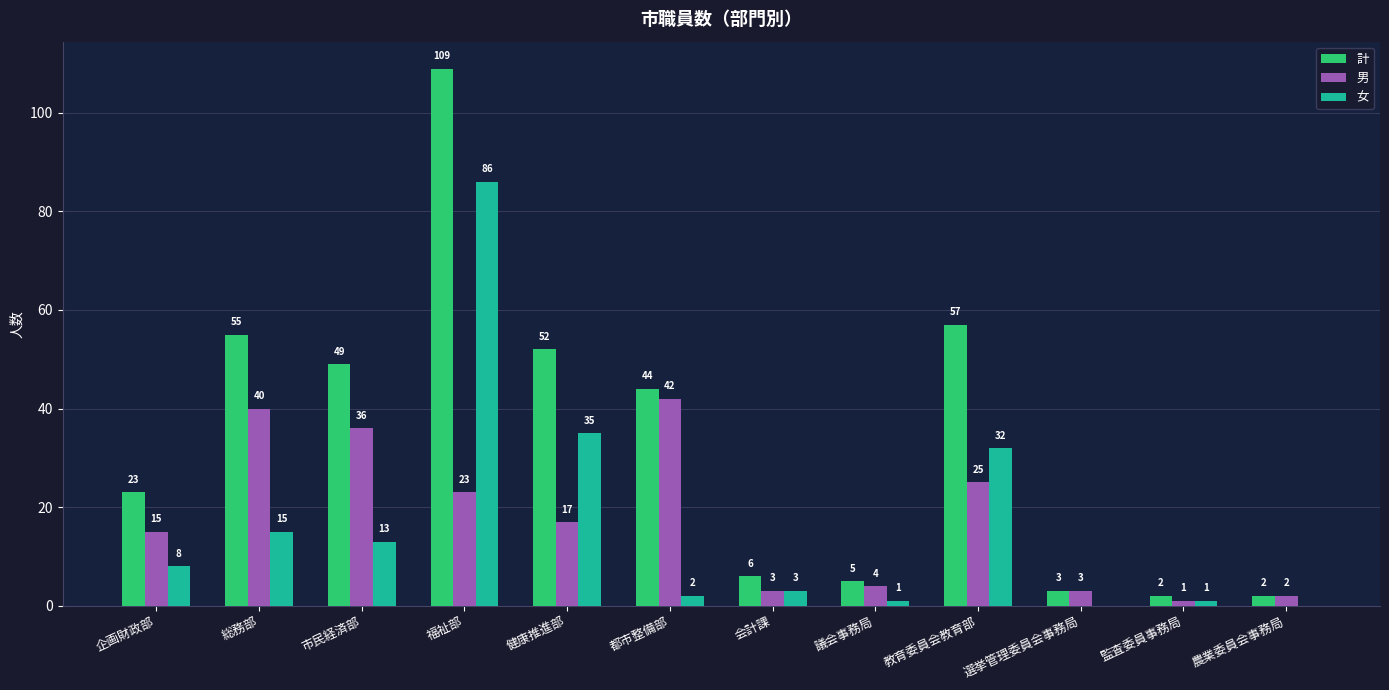

What is the spread (max minus min) of values at 企画財政部?

15